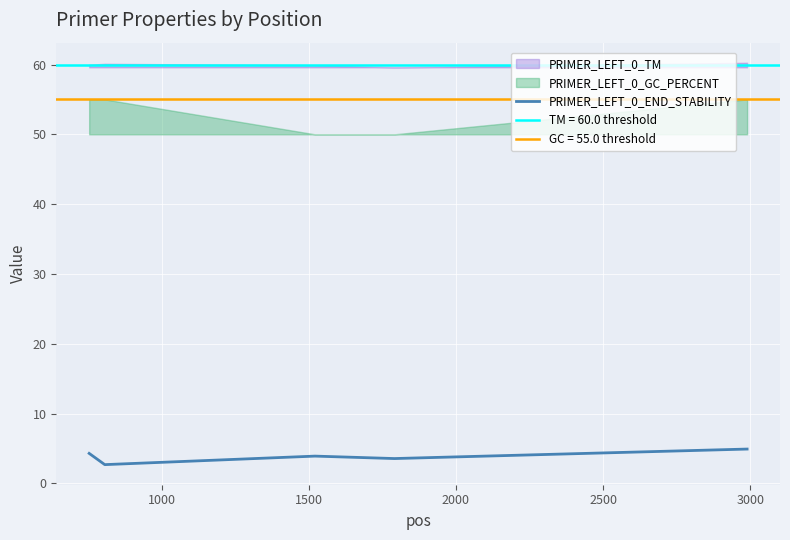

What is the minimum value shown in the chart?

2.7